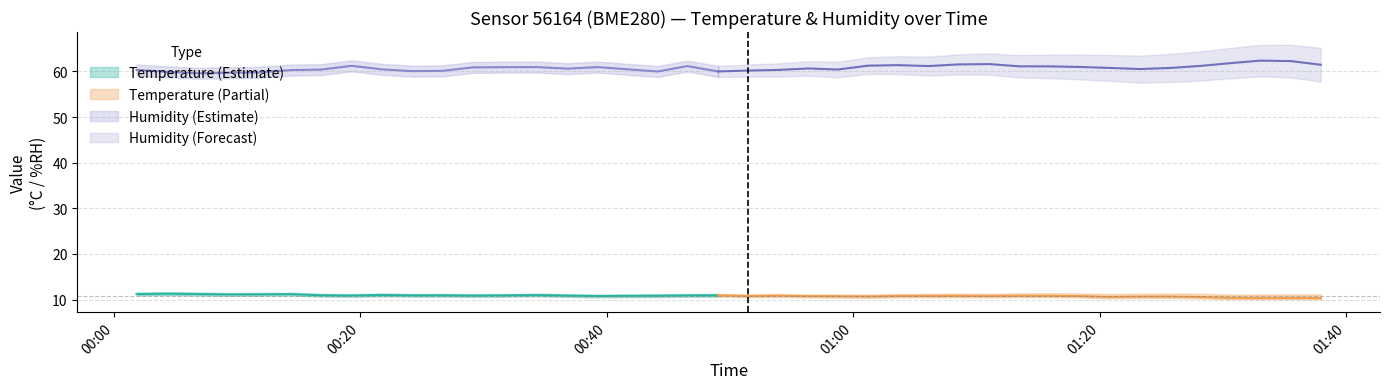

What is the difference between the second highest and second lowest values in the humidity series?

2.6